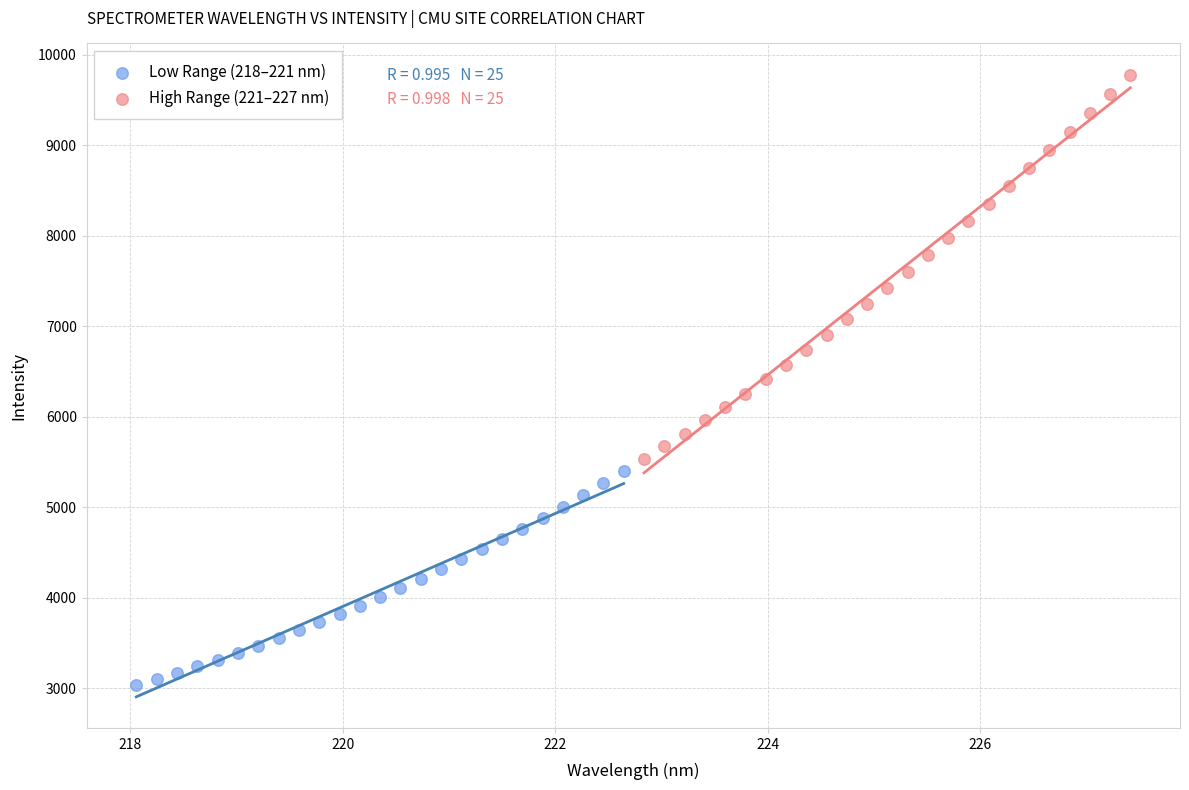

Which series reaches the maximum Y coordinate?

High Range (221–227 nm)